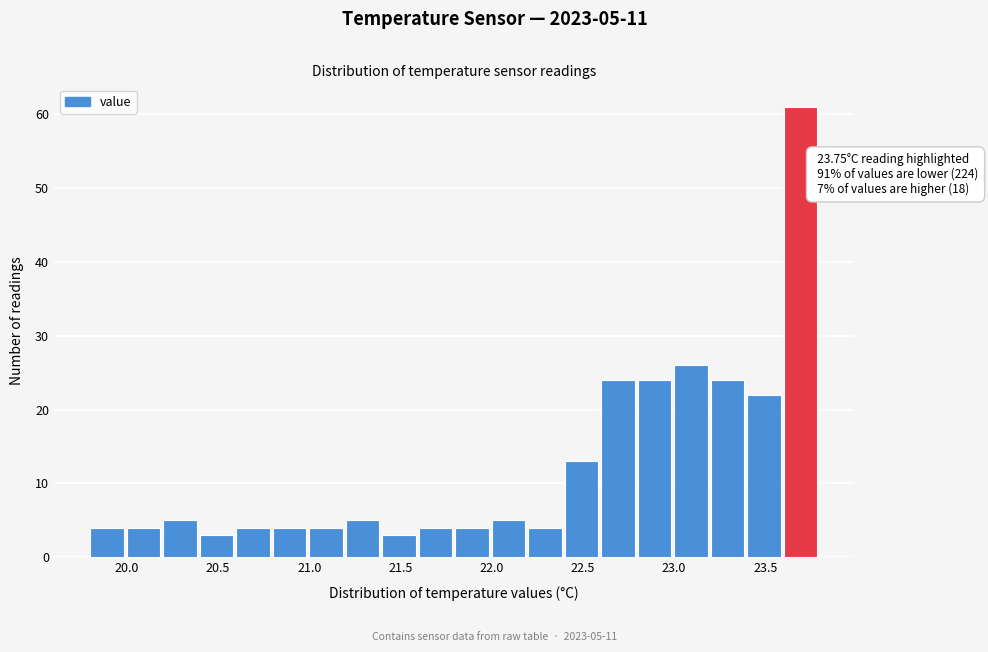

Which range on the x-axis has the tallest bar?

23.6 to 23.8